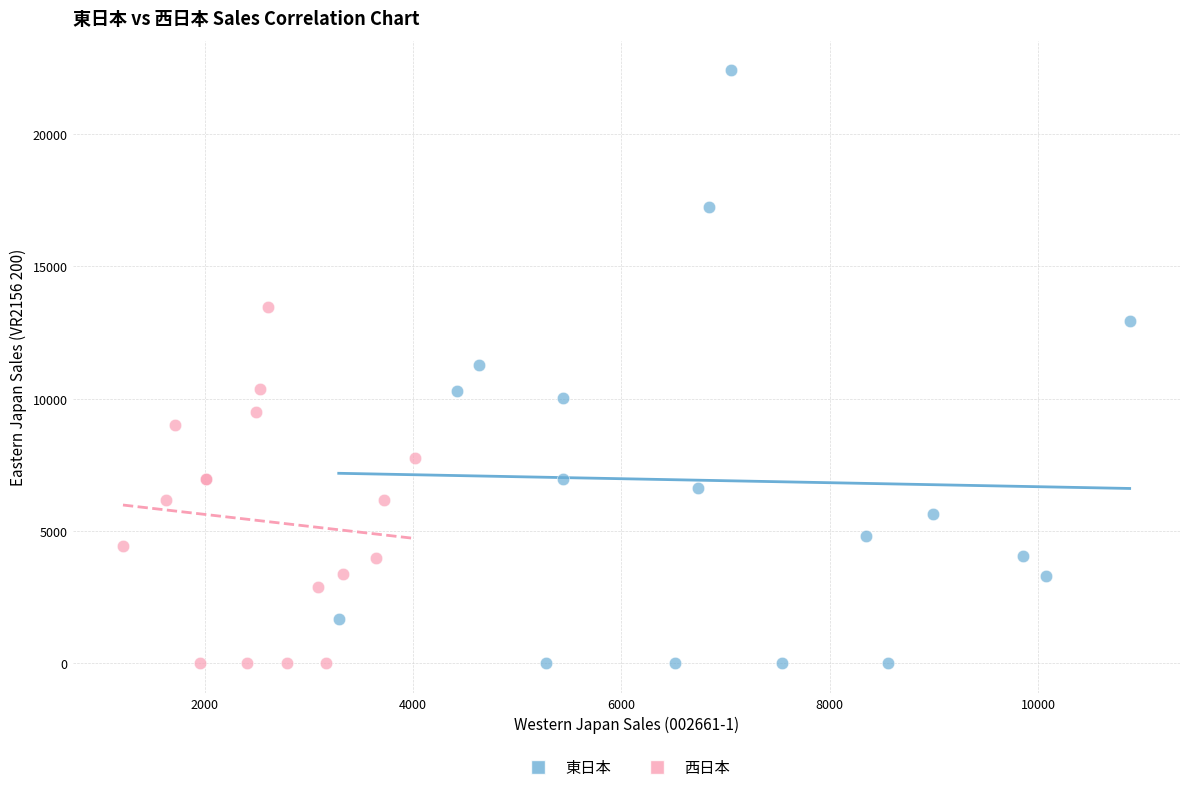

What are all the series names shown in the legend?

東日本, 西日本